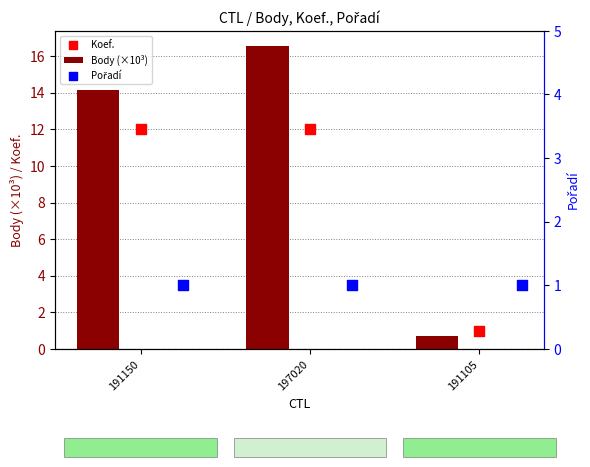

Which series contains the lowest Y value?

Body (×10³)